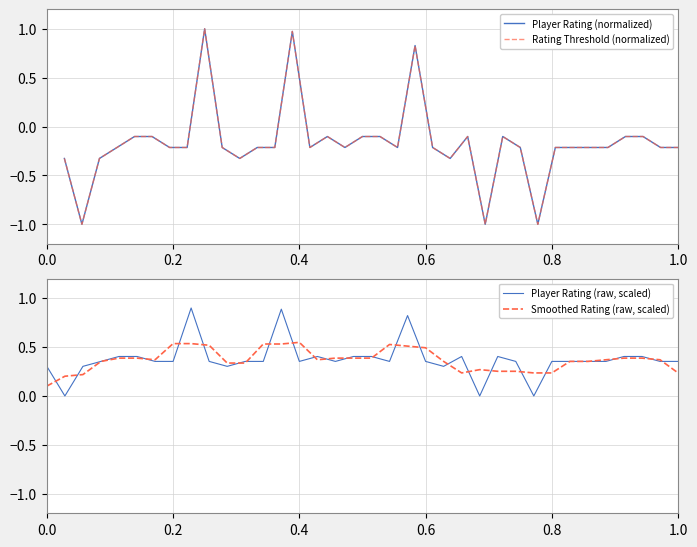

What is the difference between the second highest and second lowest values in the Player Rating (normalized) series?

2.0